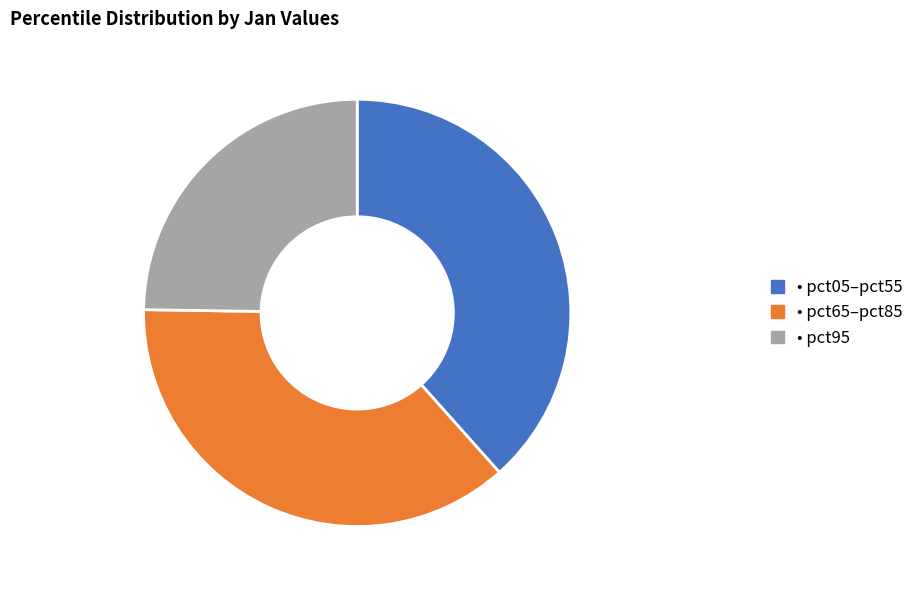

Is there any slice that represents more than half of the pie?

No